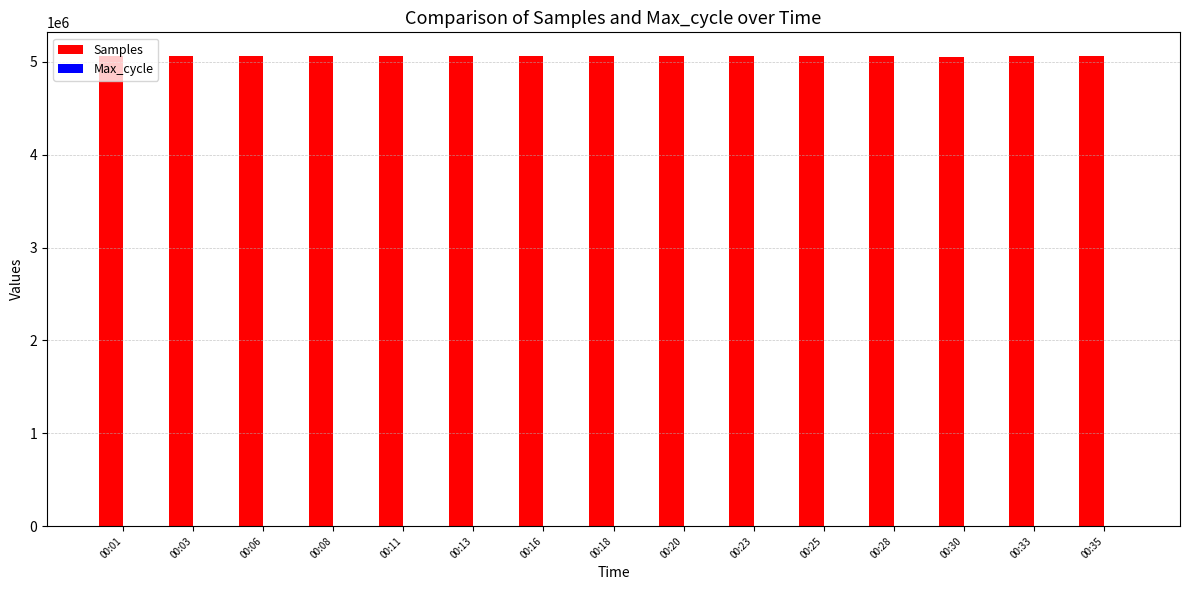

What is the greatest value displayed?

5064202